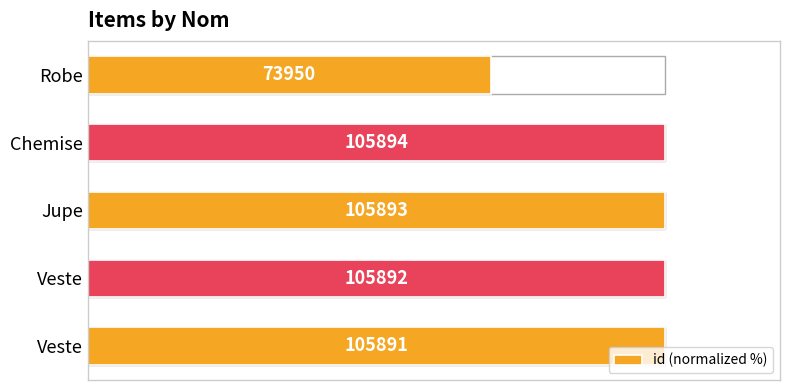

Count the number of values greater than 99.

4